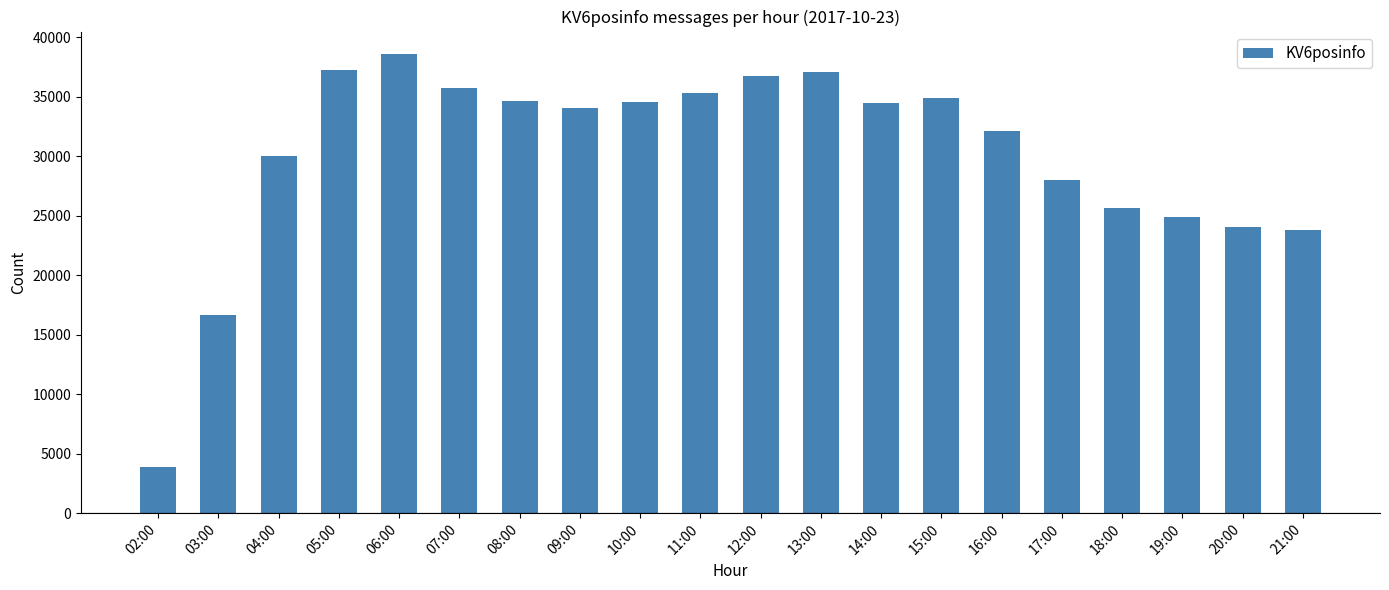

The value at 07:00 is 9122. True or false?

False